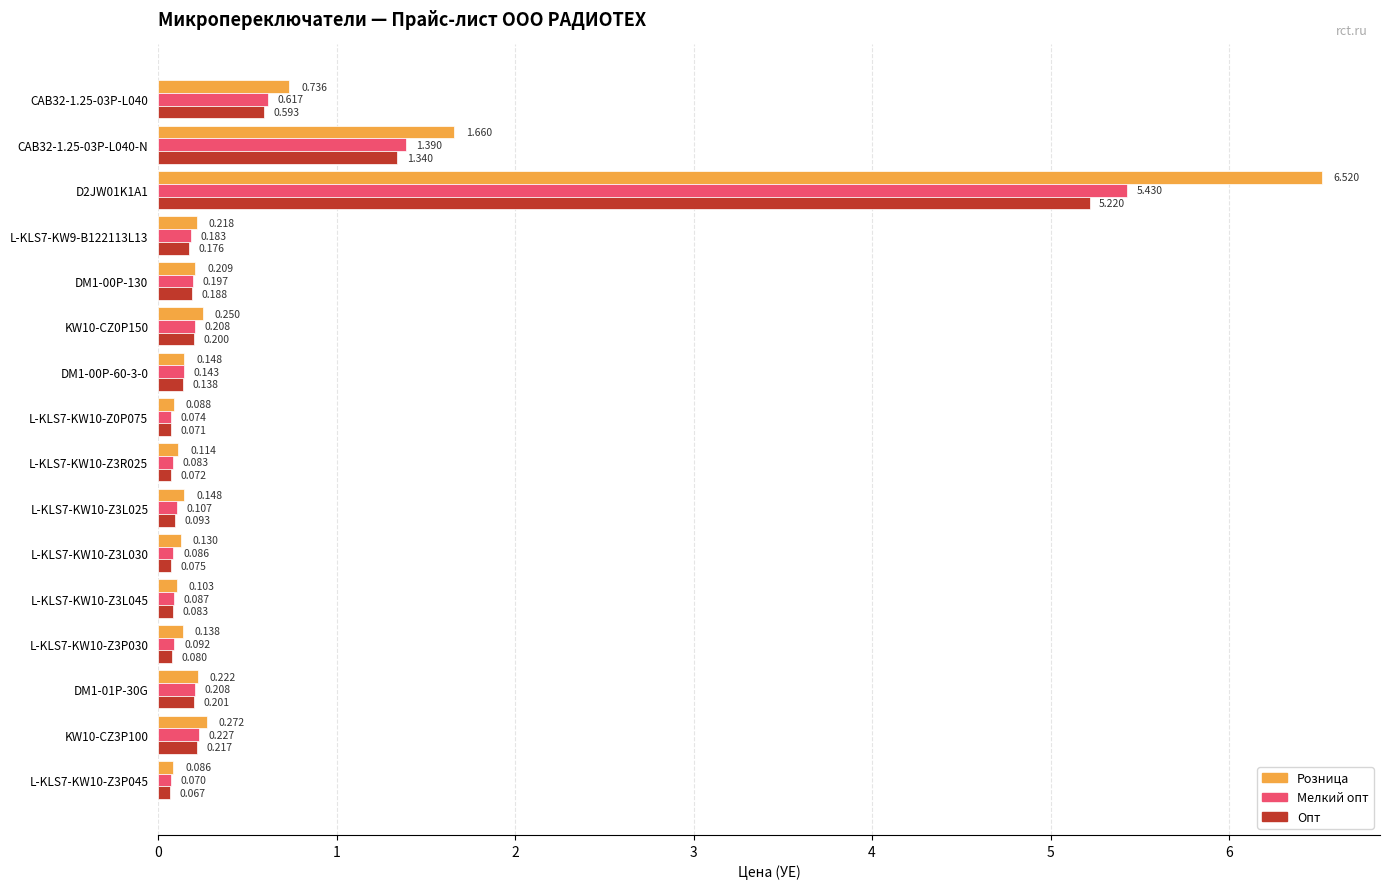

Between L-KLS7-KW10-Z3L030 and L-KLS7-KW10-Z3P030, which series saw the biggest shift?

Розница